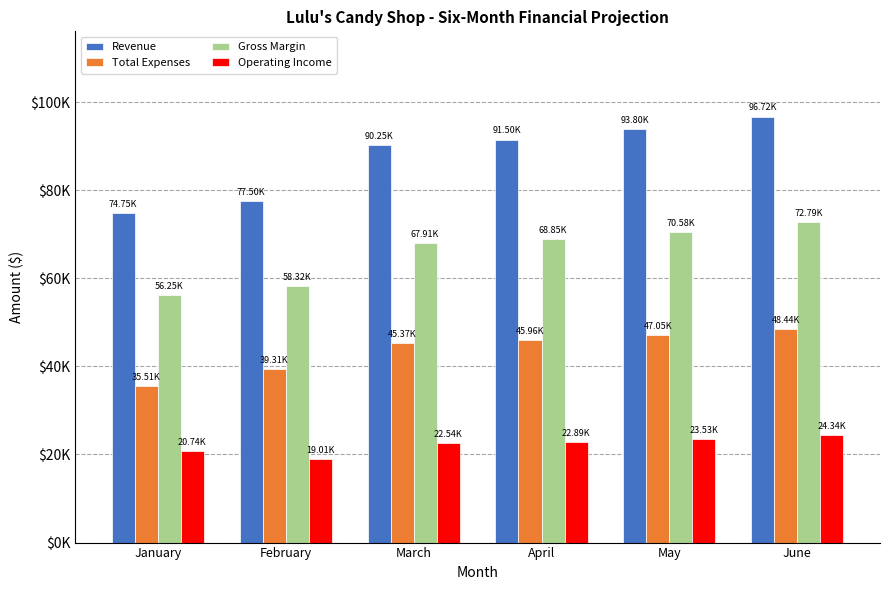

What is the value of the Operating Income bar at the 5th from the left?

23529.5